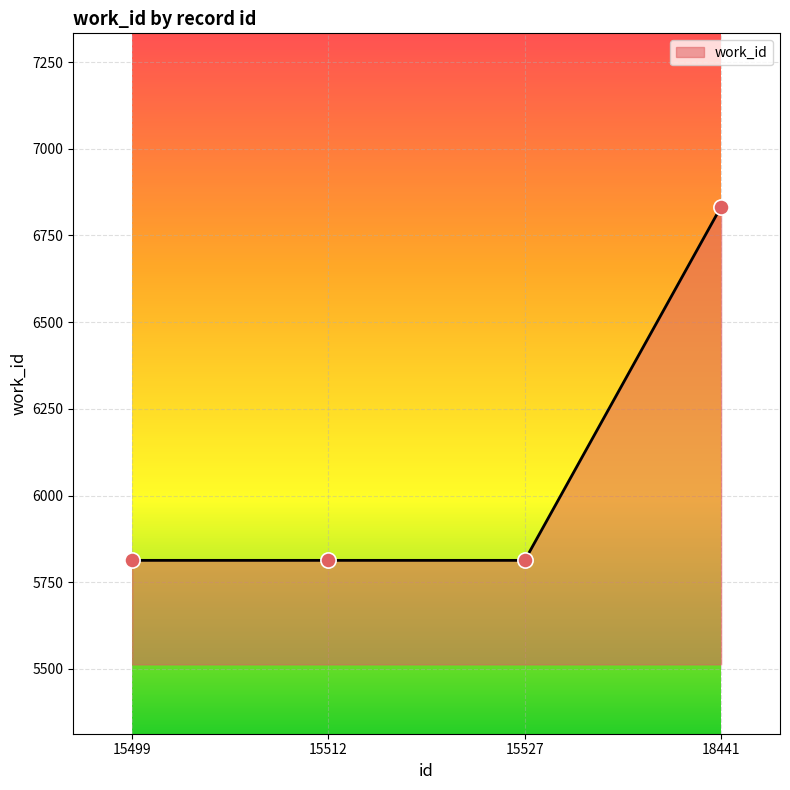

What is the ratio of the value at 15499 to the value at 18441?

0.9